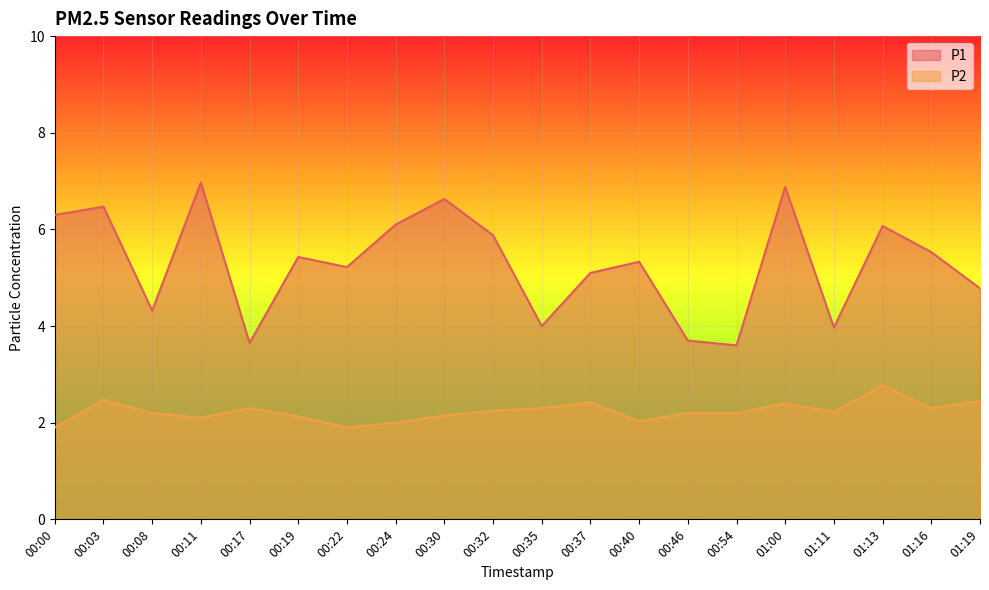

List the labels in order of P1 value, smallest first.

00:54, 00:17, 00:46, 01:11, 00:35, 00:08, 01:19, 00:37, 00:22, 00:40, 00:19, 01:16, 00:32, 01:13, 00:24, 00:00, 00:03, 00:30, 01:00, 00:11